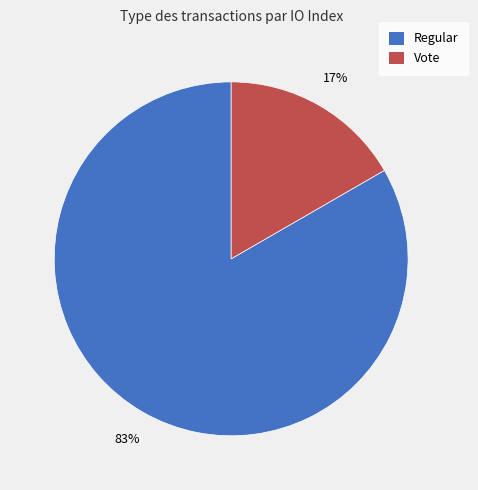

Is the sum of Vote and Regular greater than half?

Yes